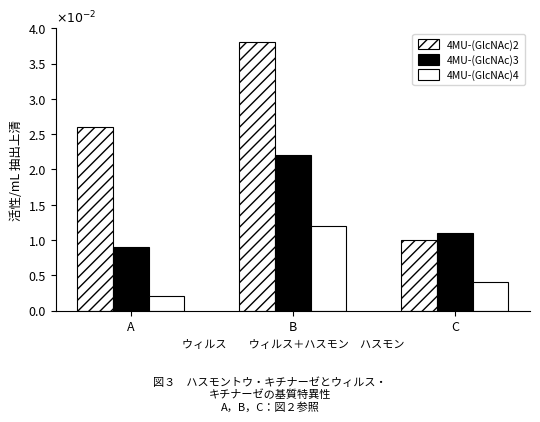

Between A and C, which series saw the biggest shift?

4MU-(GlcNAc)2